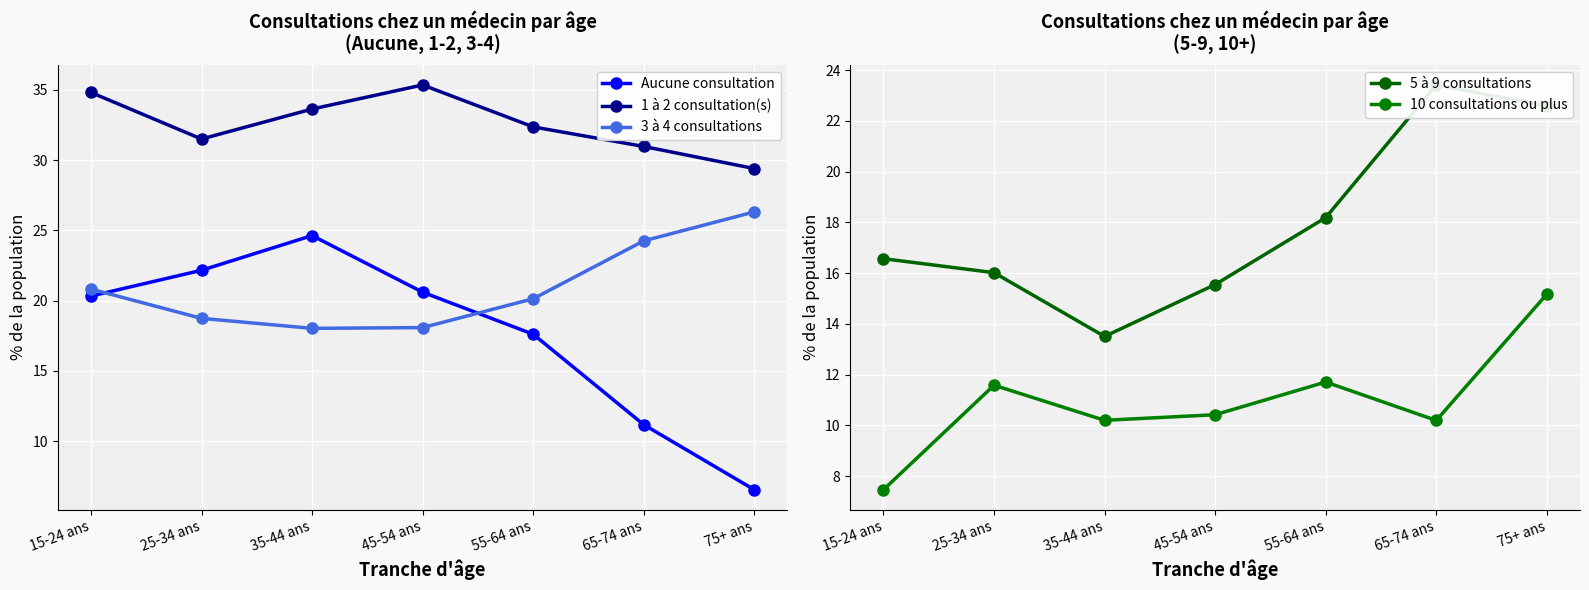

Which category has the highest value across all series?

45-54 ans